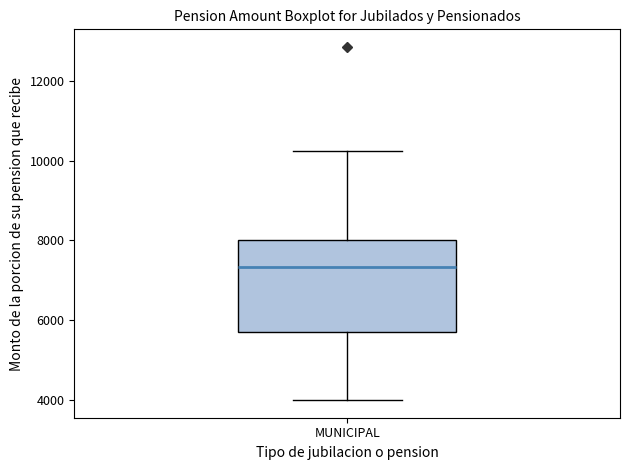

Transcribe this box plot: give where the median line is, the range the box spans, and where the two whiskers end, as read against the y-axis. The values are not printed on the chart, so give them approximately, as read against the axis.

median 7400, box 5600 to 8000, whiskers 4000 to 10200